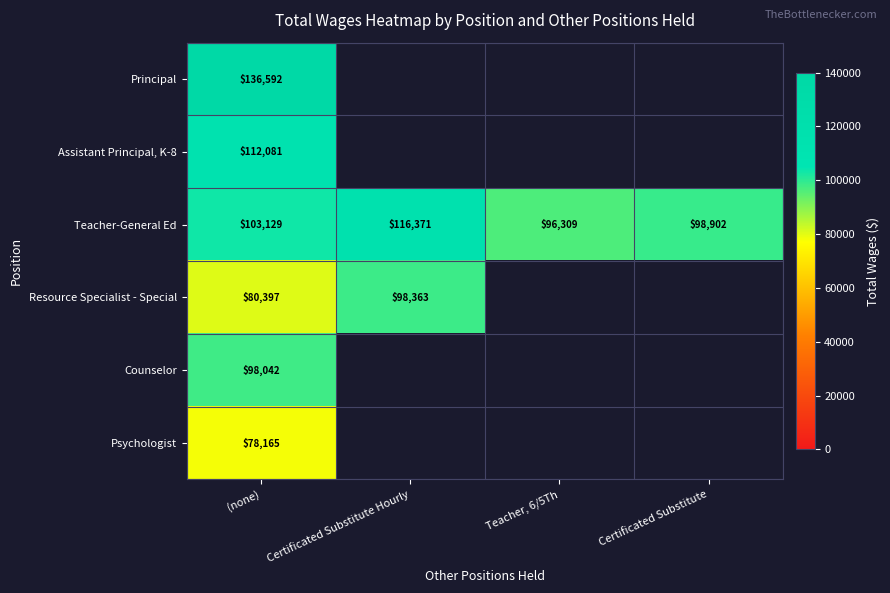

True or false: Teacher-General Ed has a value of 96309 at Teacher, 6/5Th.

True